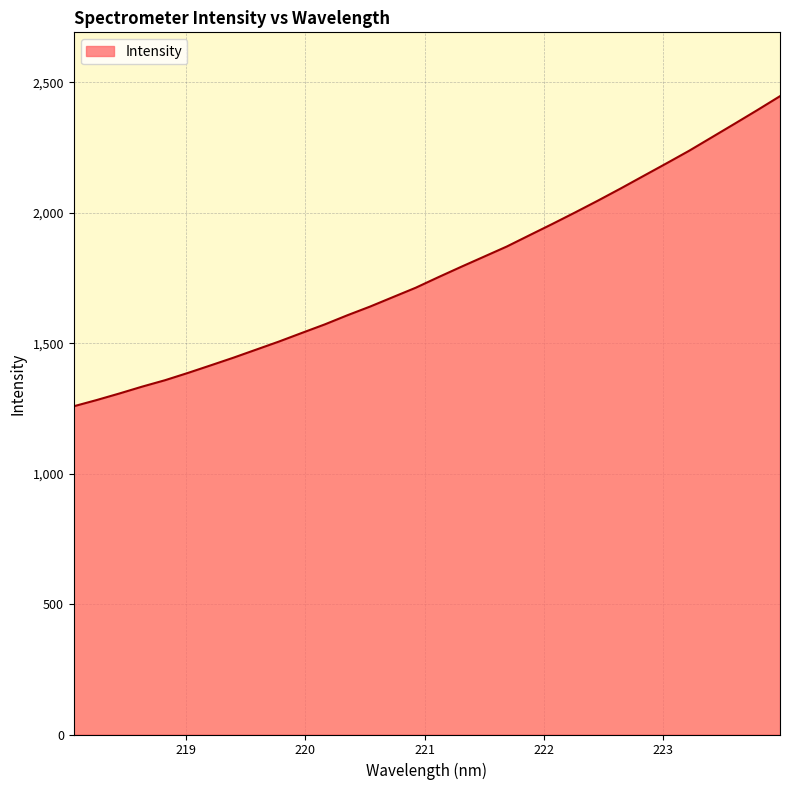

What is the difference between the maximum and minimum values?

1188.5